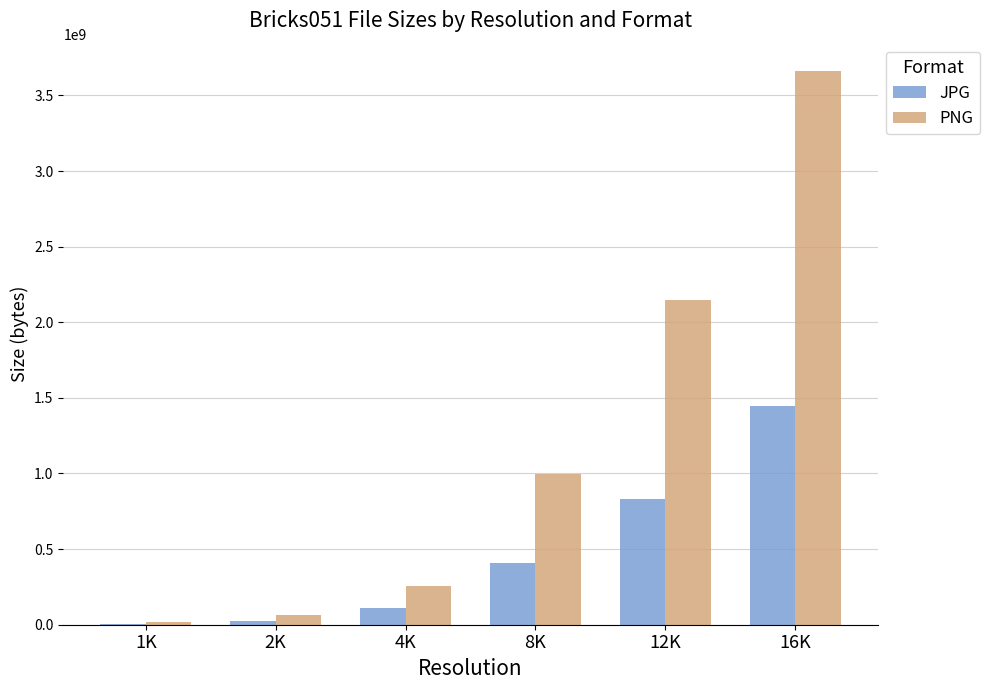

True or false: PNG has a value of 6112071734 at 16K.

False